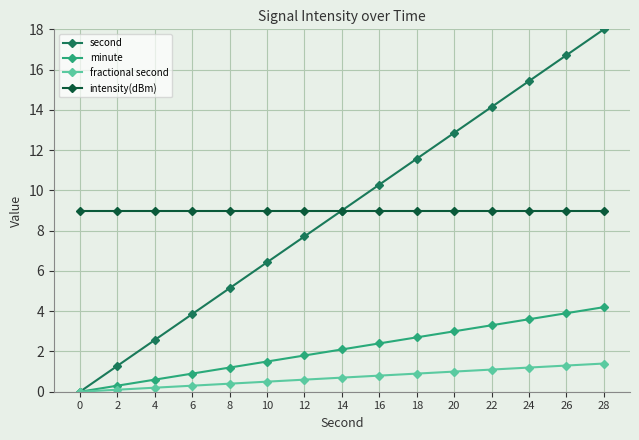

True or false: second has more than 2 interior local peaks.

False